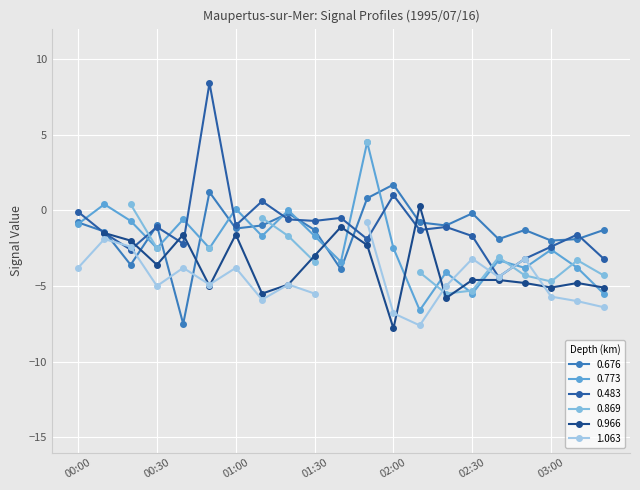

Which has a higher value, 00:50 or 00:20?

00:50